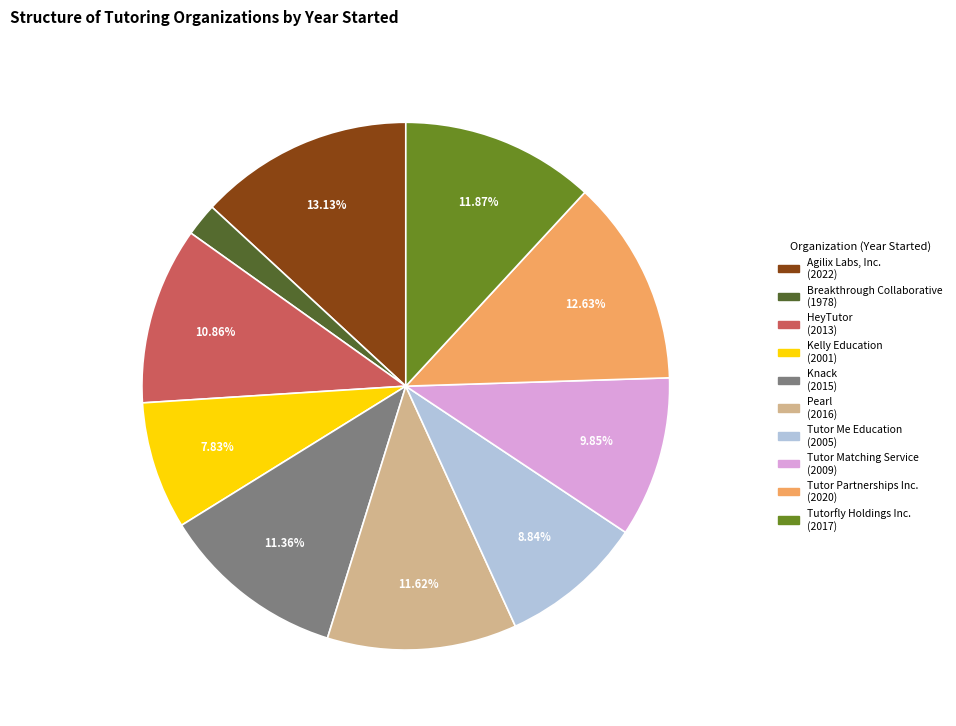

Which category has the smallest portion of the pie?

Breakthrough Collaborative